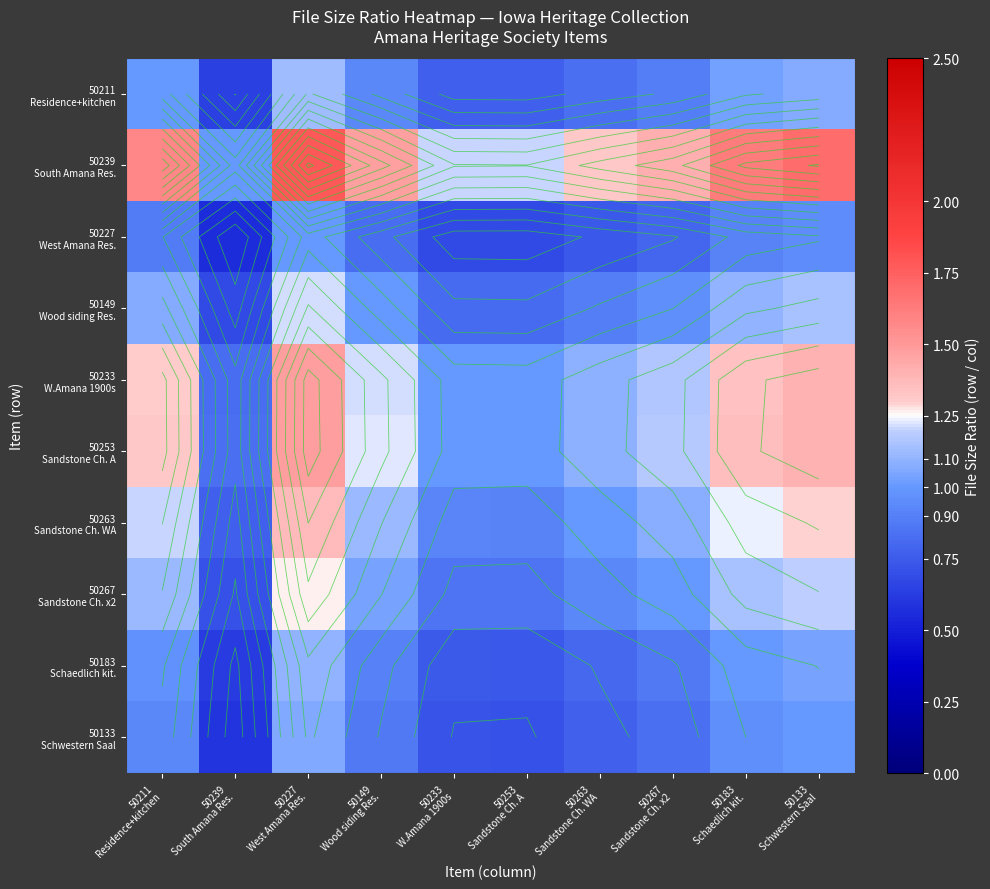

At how many categories does at least one series exceed 0?

10